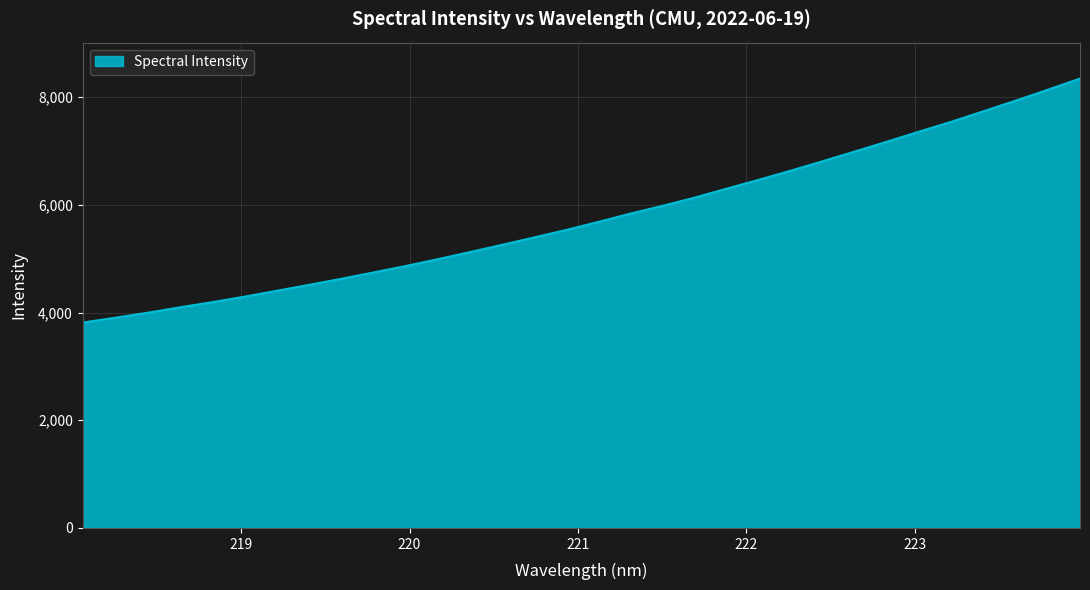

What is the smallest value displayed?

3813.4